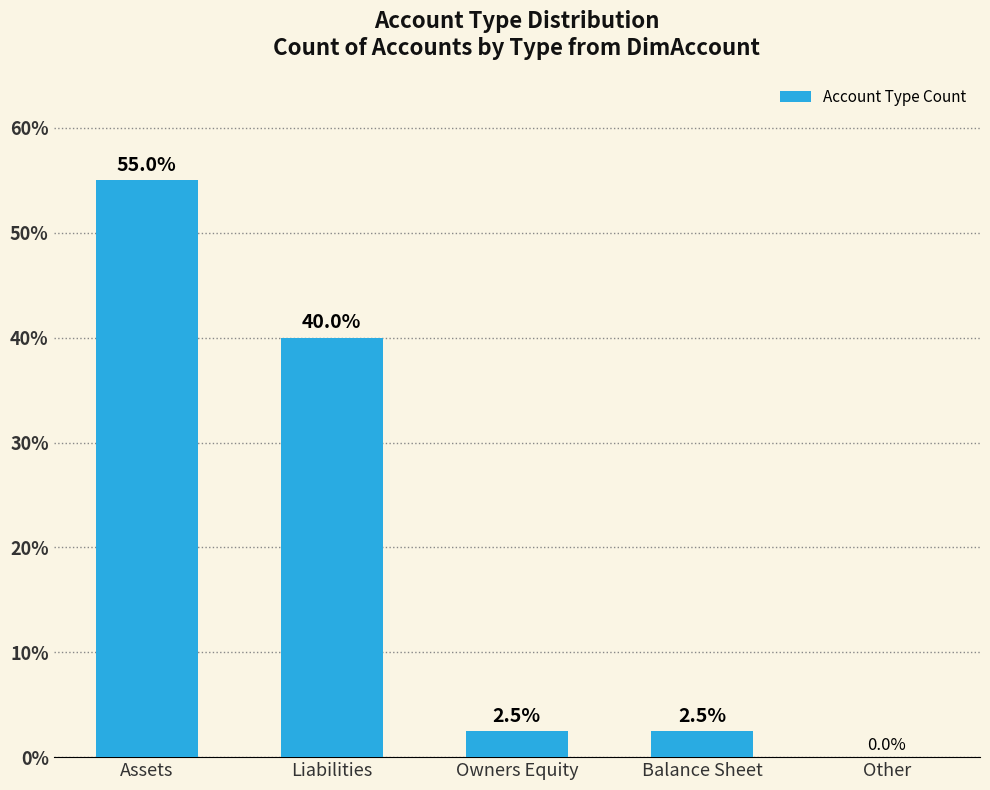

How many values are above zero?

4